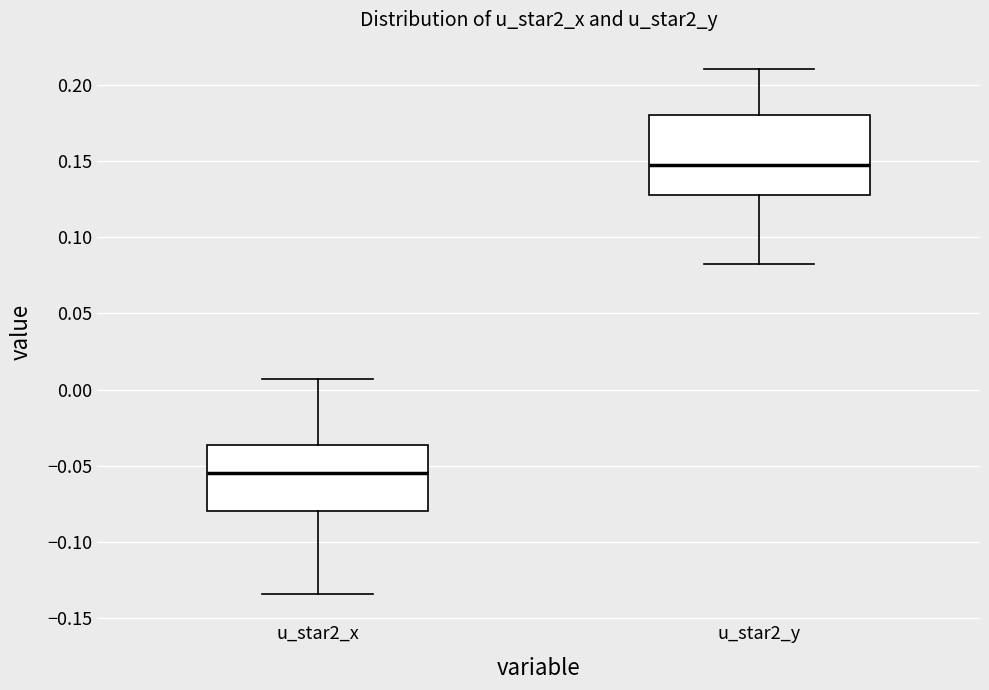

Reading left to right, transcribe this box plot: for each box, give where its median line is, the range the box spans, and where its two whiskers end, as read against the y-axis. The values are not printed on the chart, so give them approximately, as read against the axis.

u_star2_x: median -0.055, box -0.080 to -0.035, whiskers -0.135 to 0.005
u_star2_y: median 0.150, box 0.125 to 0.180, whiskers 0.085 to 0.210